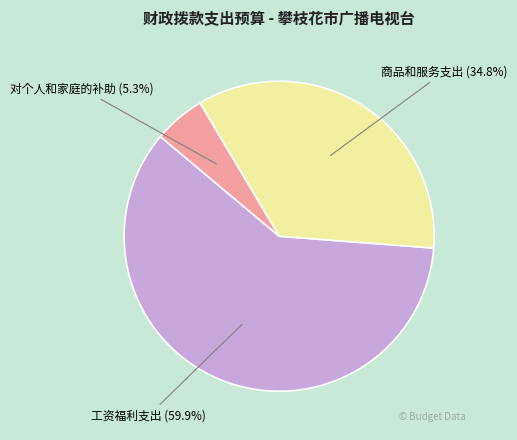

Is there a majority slice in this chart?

Yes